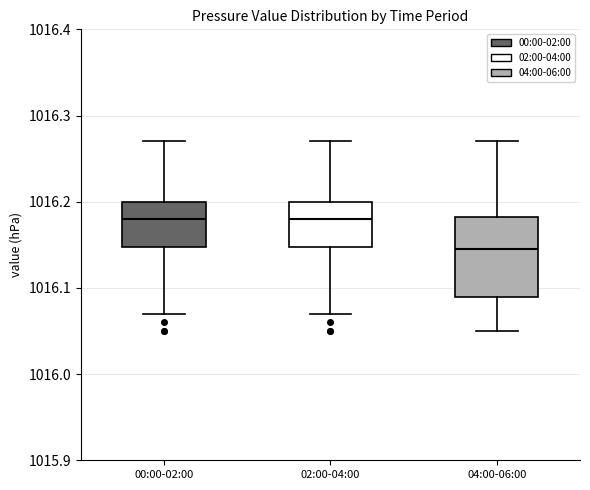

Which box is the tallest, from its lower edge to its upper edge?

04:00-06:00